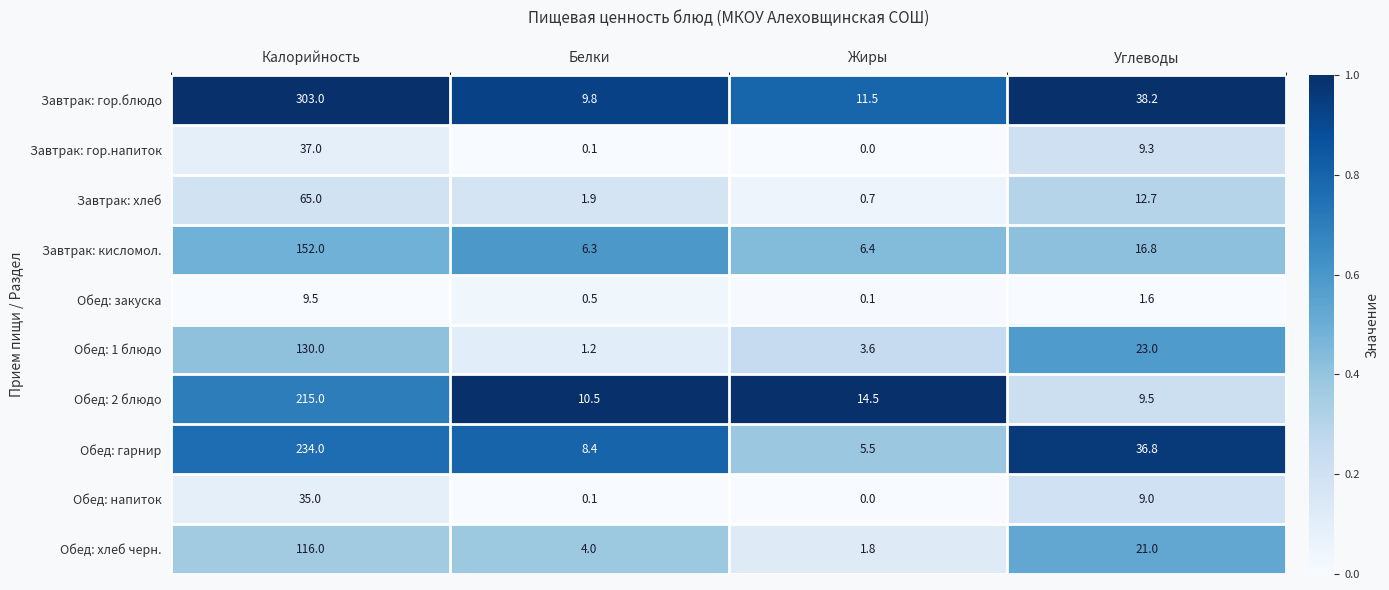

Where does the Обед: напиток series first go above 9?

Калорийность